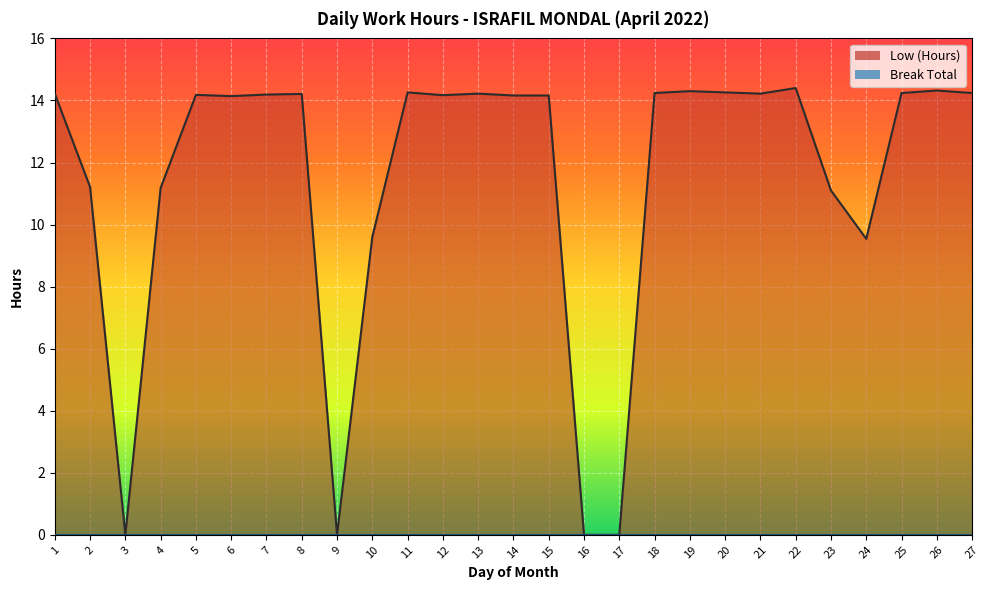

What is the difference between the maximum and minimum values?

14.4